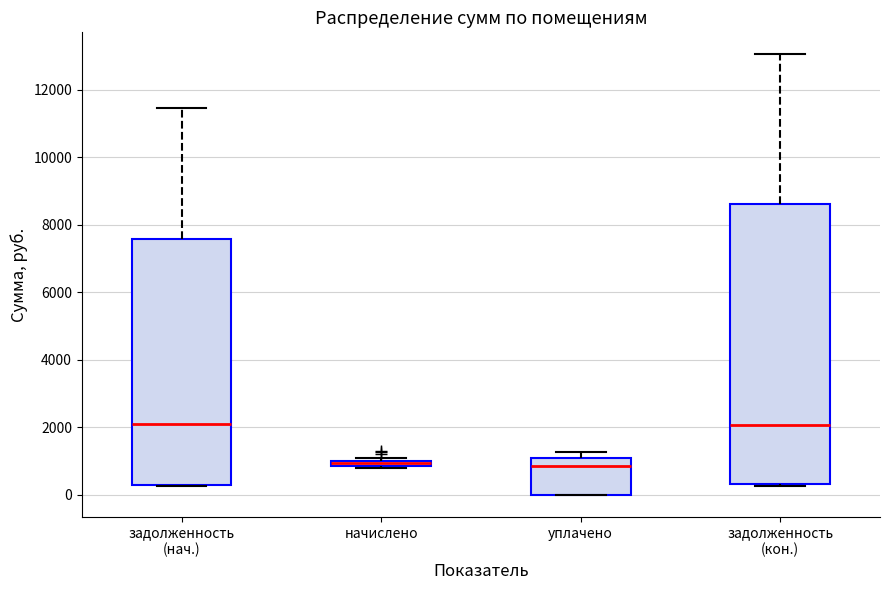

Where is the upper edge of the box for уплачено on the y-axis? The values are not printed on the chart, so give them approximately, as read against the axis.

1000